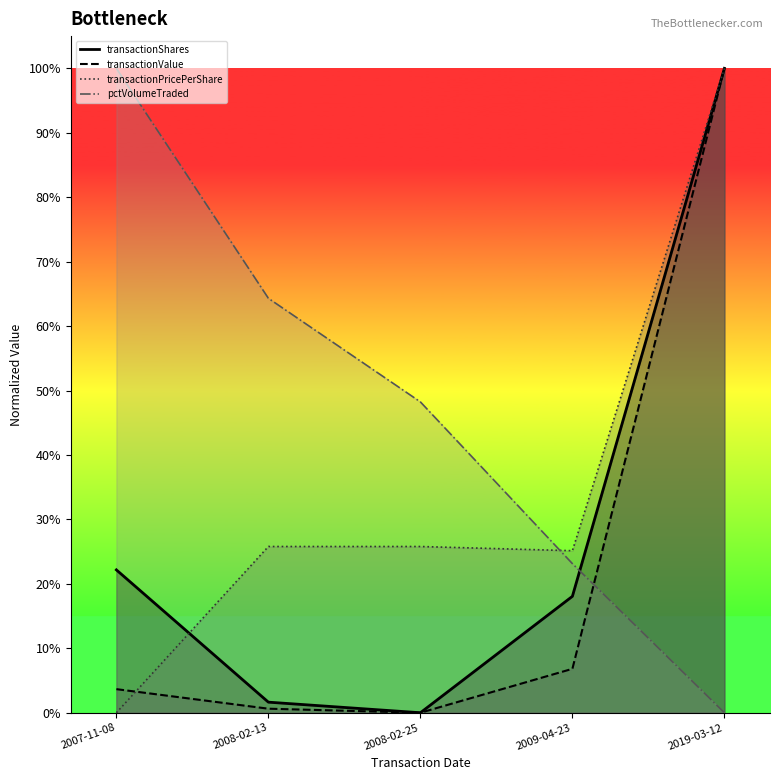

Is the value of transactionValue at 2008-02-13 greater than the value of transactionPricePerShare at 2008-02-13?

No